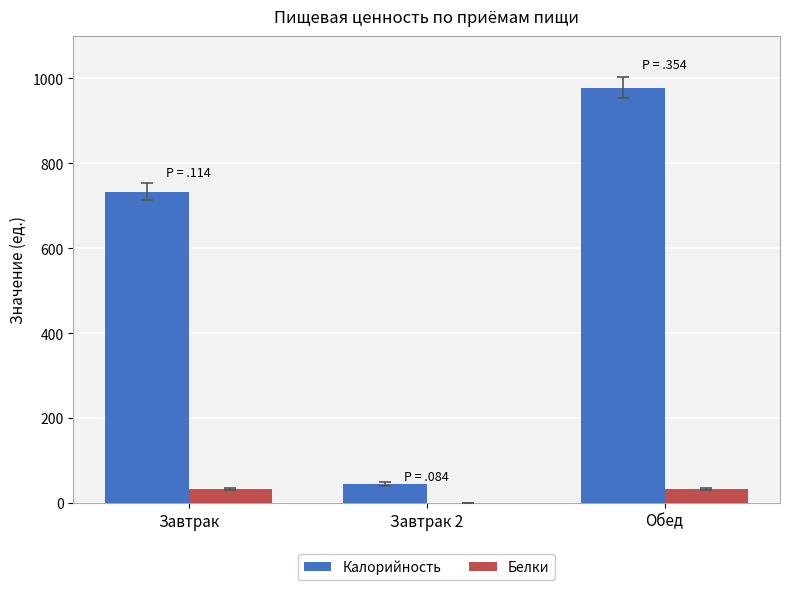

Which series changed the most between Завтрак 2 and Обед?

Калорийность